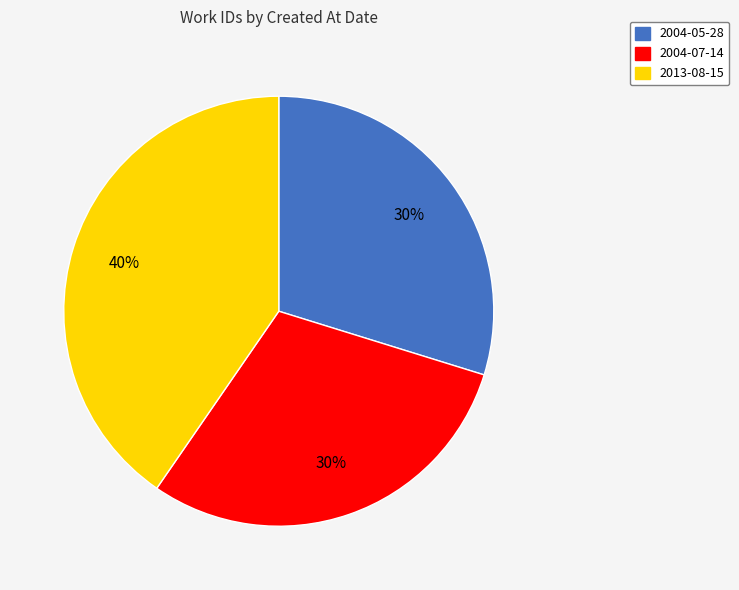

What is the largest slice in the pie chart?

2013-08-15